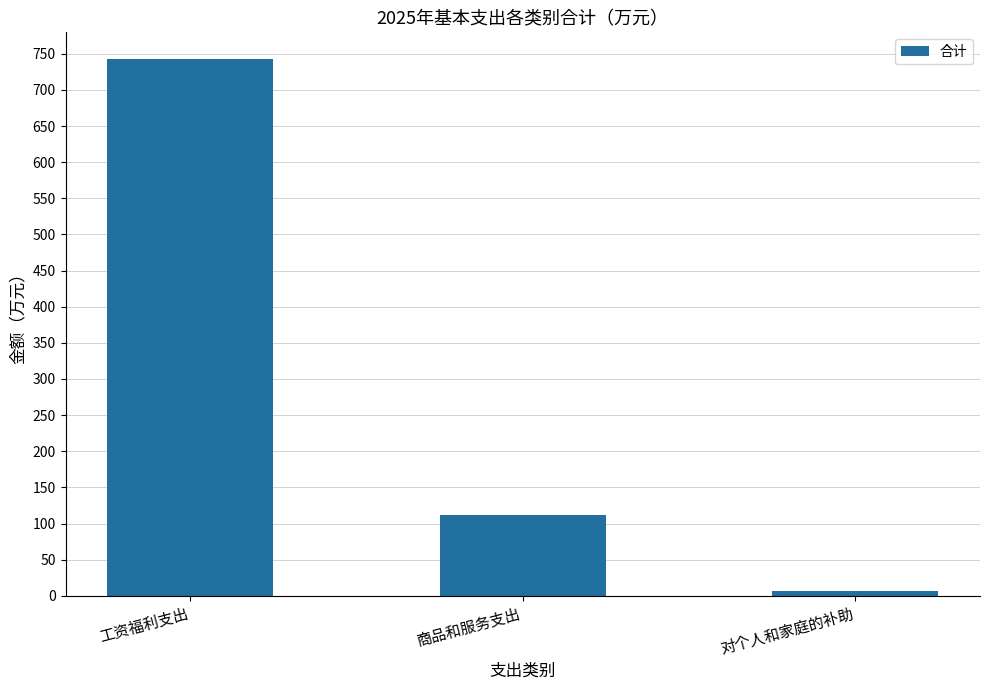

At which label does the data first exceed 111?

工资福利支出